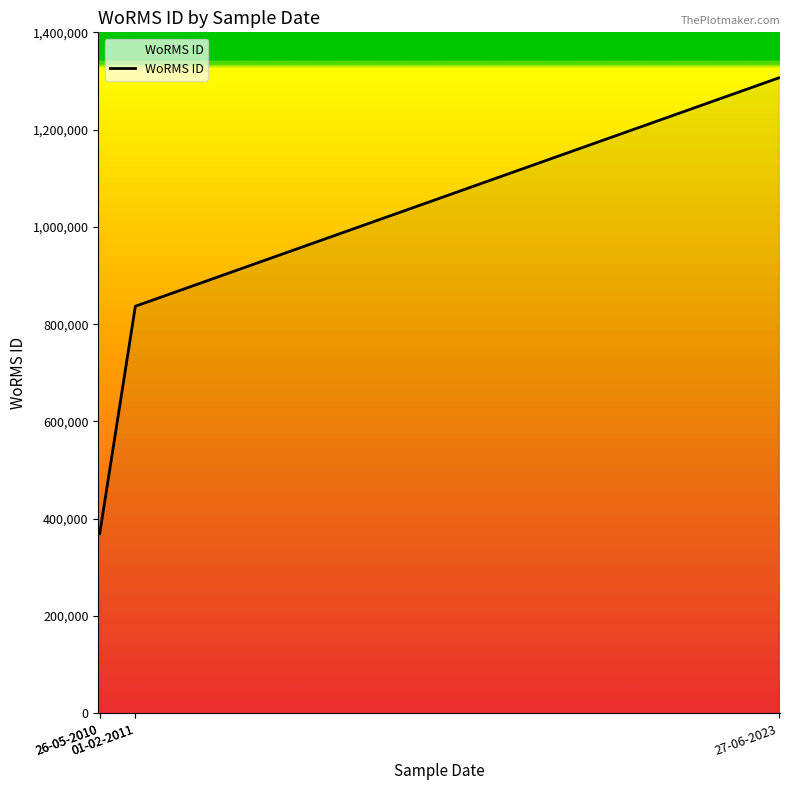

What value does the data have at 26-05-2010, to the nearest 50?

369400